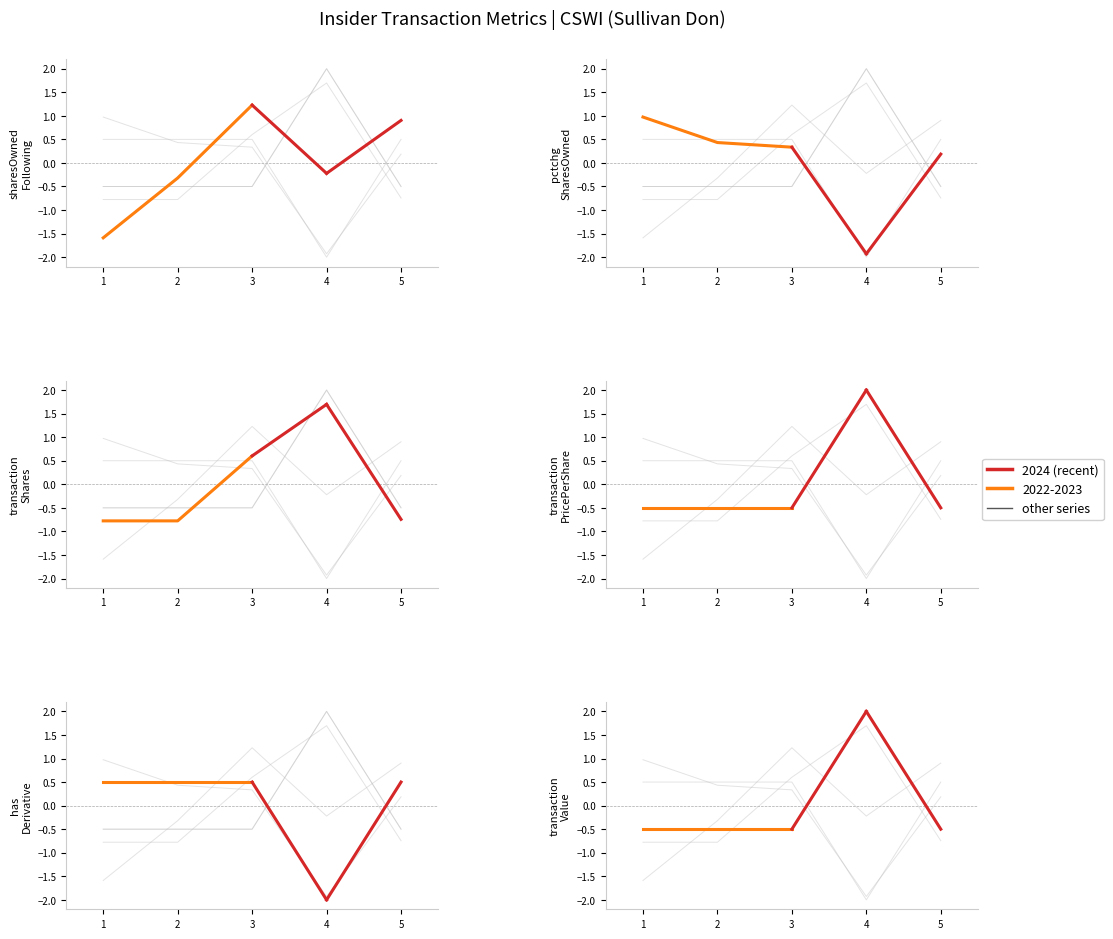

Between 4 and 5, which is larger?

5